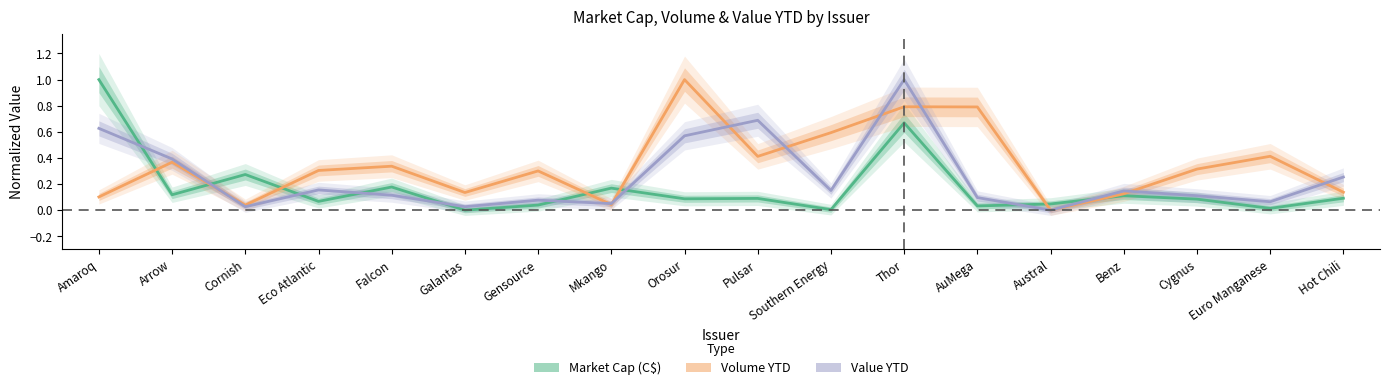

At which category is the sum across all series the highest?

Thor